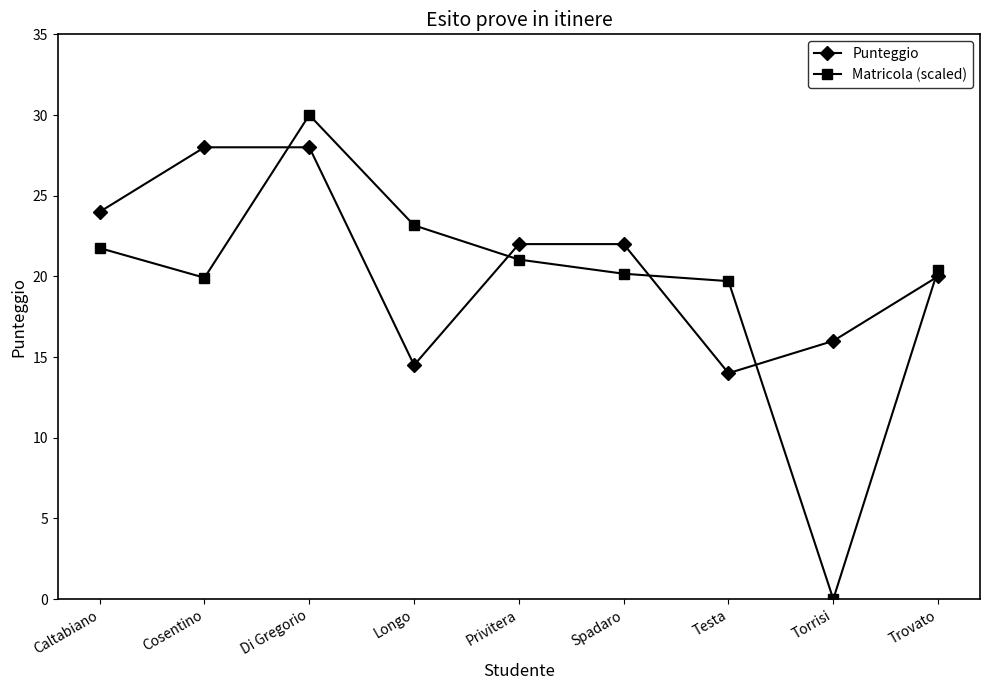

How many times do Punteggio and Matricola (scaled) cross each other?

5